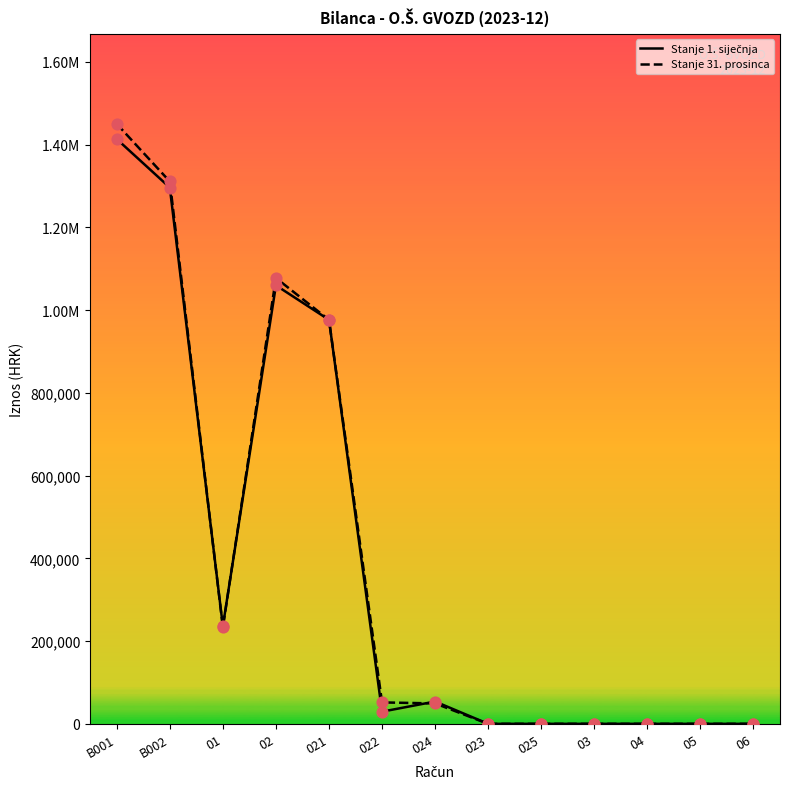

Is the value of Stanje 1. siječnja at 04 greater than the value of Stanje 31. prosinca at 06?

No